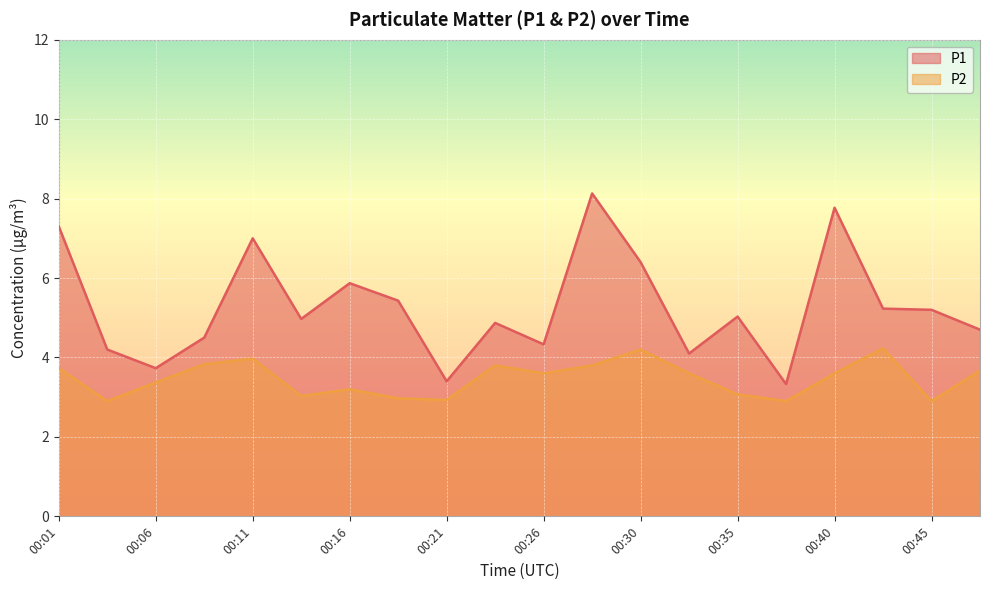

Reading left to right, extract all data points from this chart.

P1: 7.3	4.2	3.7	4.5	7.0	5.0	5.9	5.4	3.4	4.9	4.3	8.1	6.4	4.1	5.0	3.3	7.8	5.2	5.2	4.7
P2: 3.7	2.9	3.4	3.8	4.0	3.0	3.2	3.0	2.9	3.8	3.6	3.8	4.2	3.6	3.1	2.9	3.6	4.2	2.9	3.7